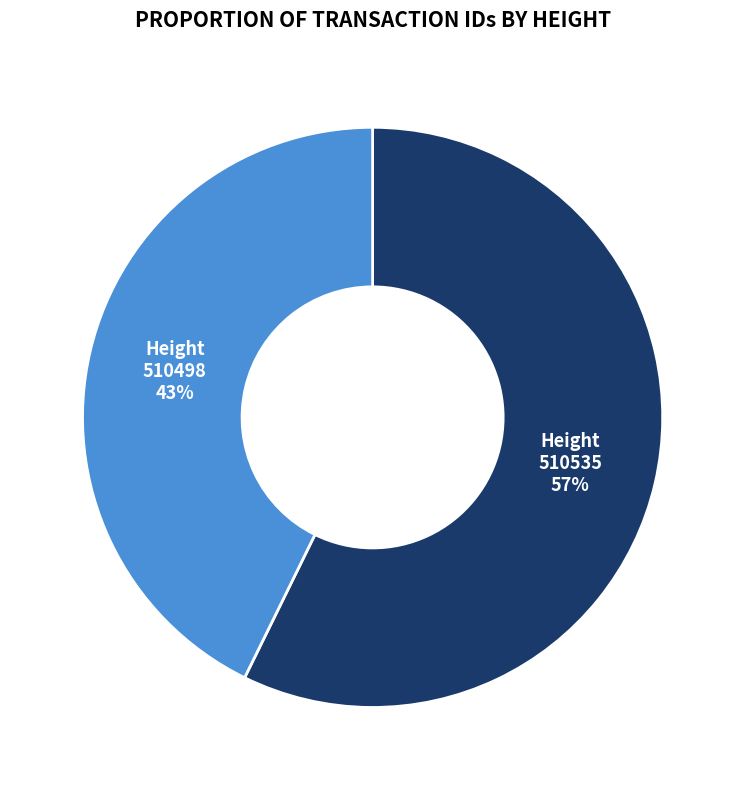

Rank the categories by value from highest to lowest.

510535, 510498